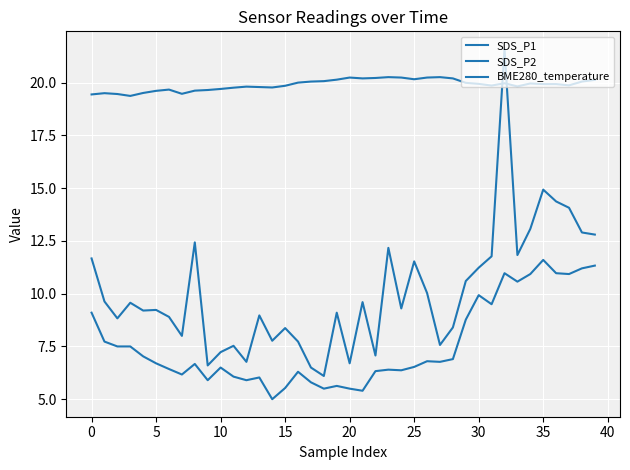

True or false: SDS_P2 and BME280_temperature intersect in this chart.

False